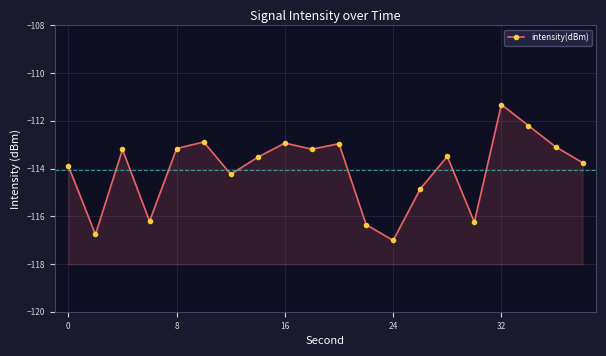

Count the number of data series in this chart.

1